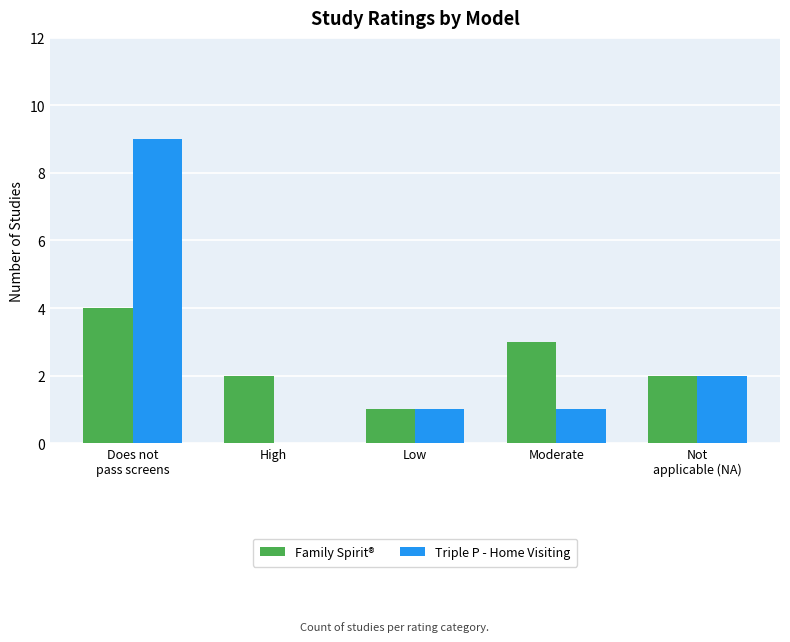

Is it true that Triple P - Home Visiting equals 4 at High?

False